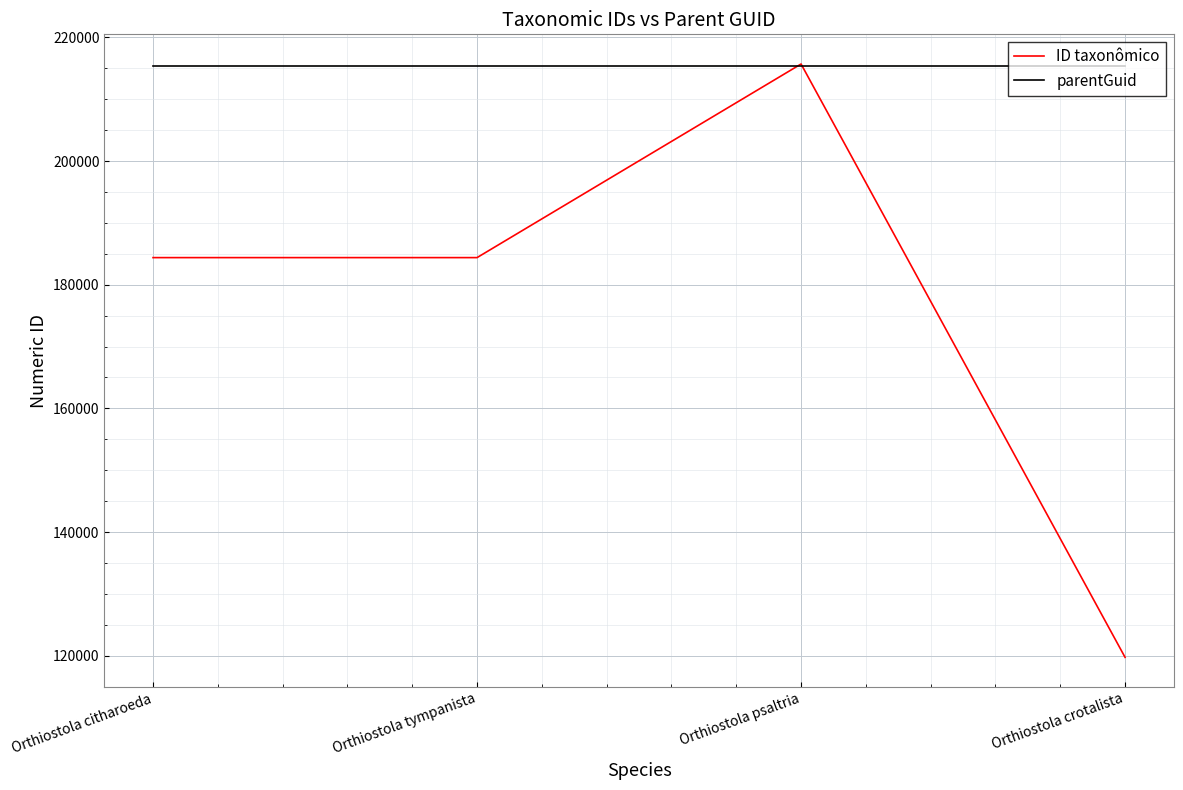

Read the ID taxonômico value at Orthiostola psaltria, to the nearest 10.

215690